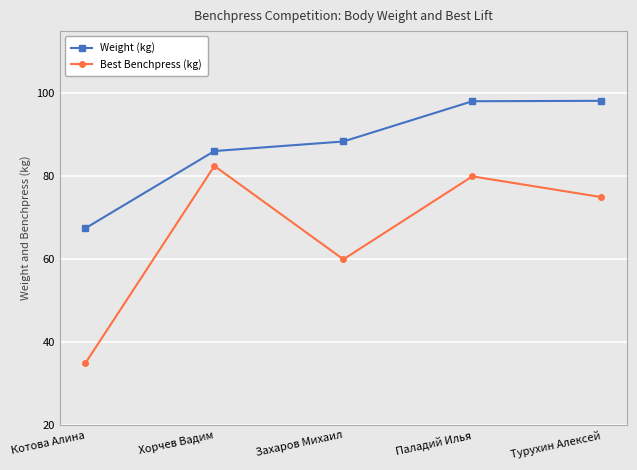

Which series has the largest total across all categories?

Weight (kg)